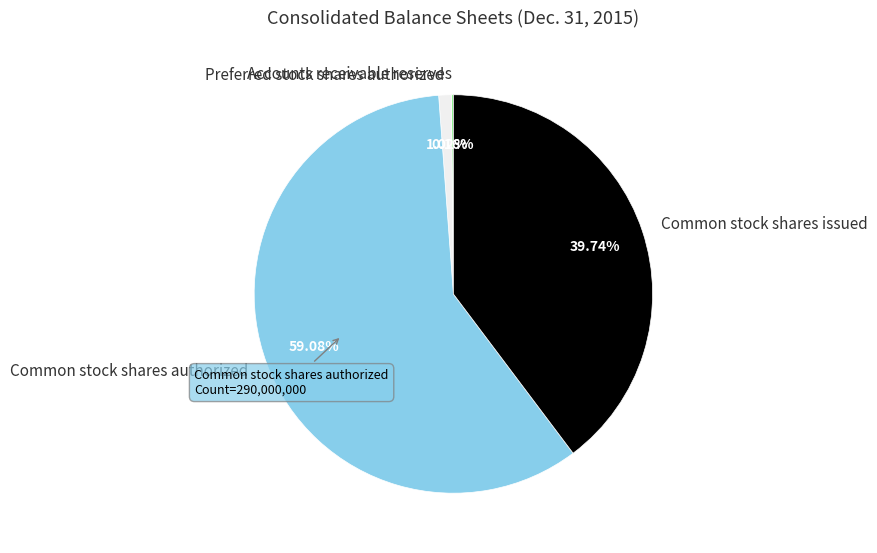

Does any single category account for the majority?

Yes